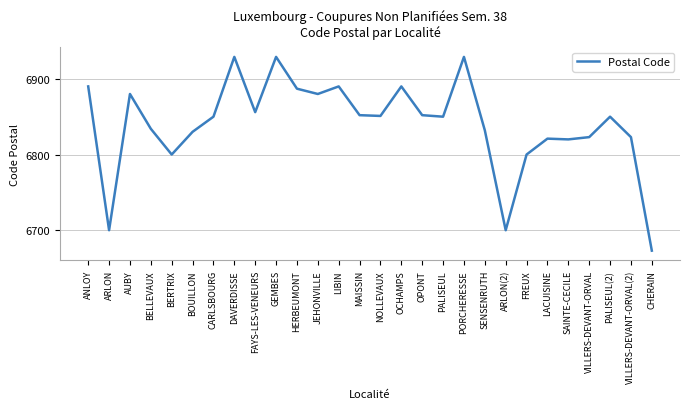

True or false: the data shows 6850 at PALISEUL.

True